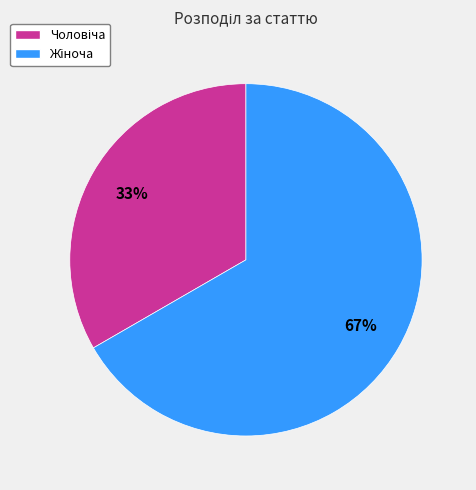

How many segments does this pie chart have?

2